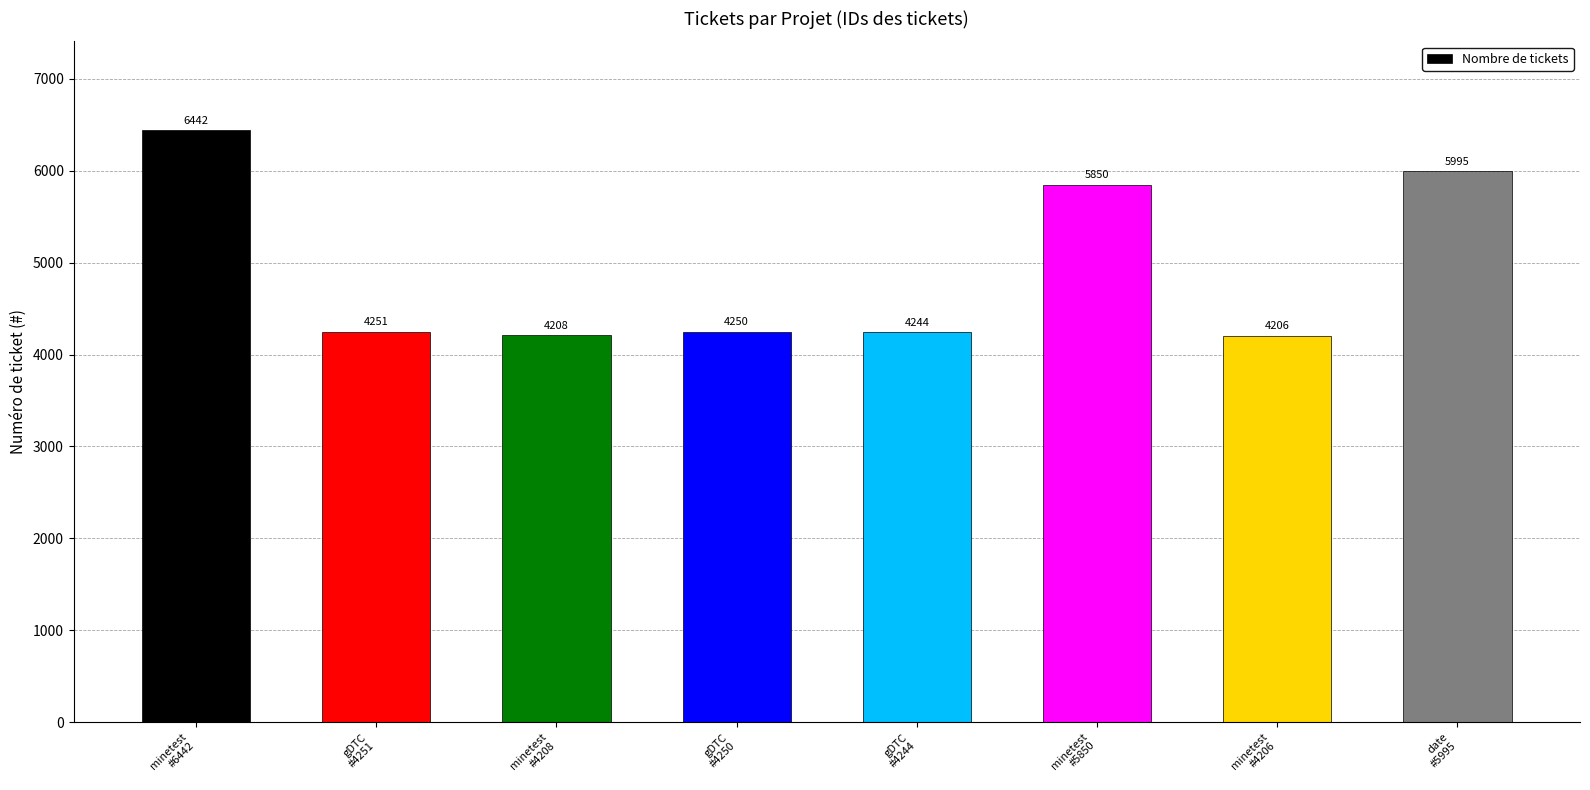

What is the average value?

4931